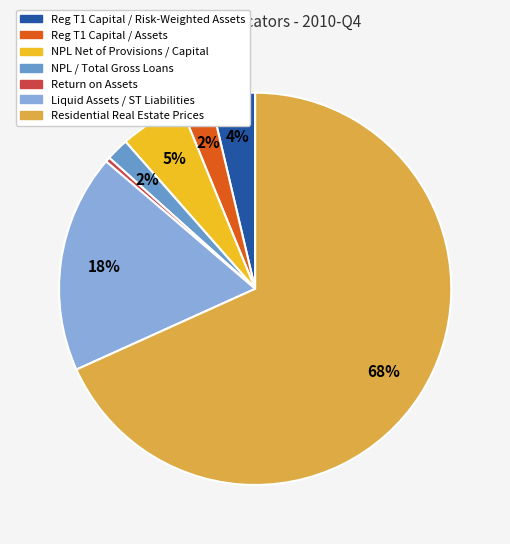

True or false: Reg T1 Capital / Risk-Weighted Assets accounts for 4% of the total.

True